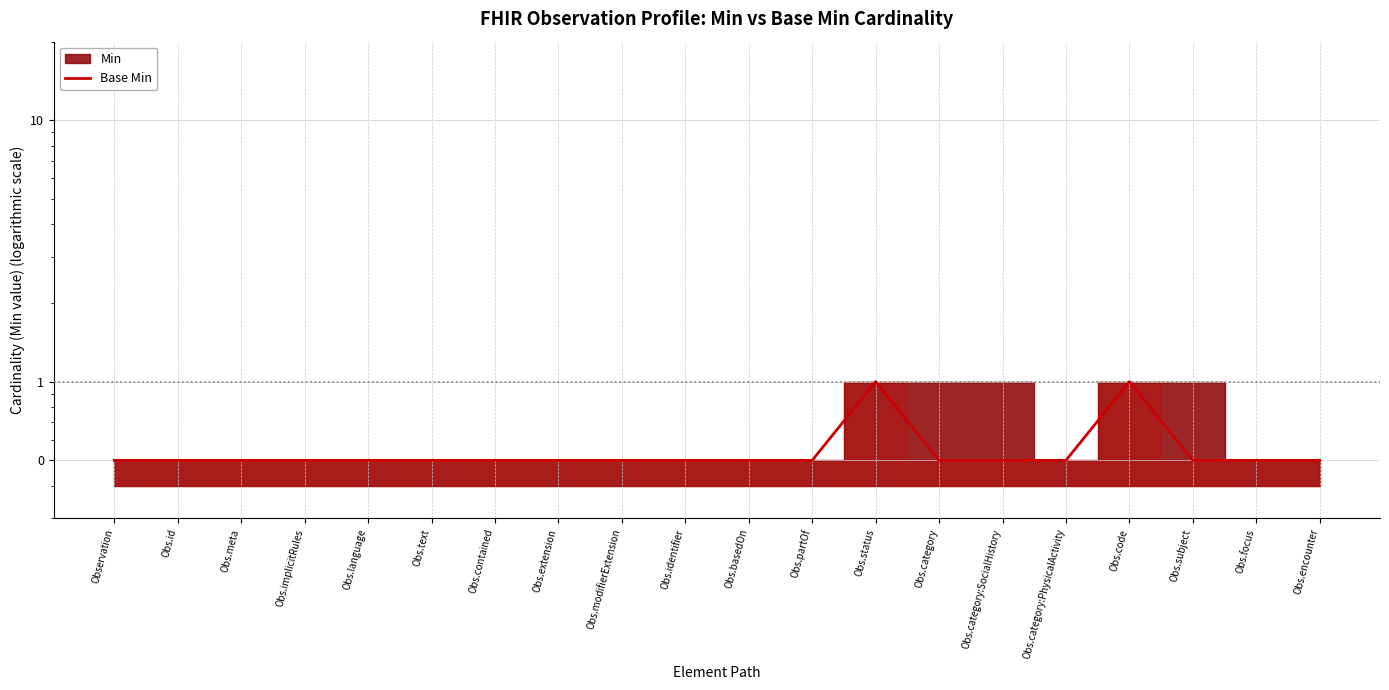

Which has a higher value, Obs.category:PhysicalActivity or Obs.implicitRules?

Obs.category:PhysicalActivity